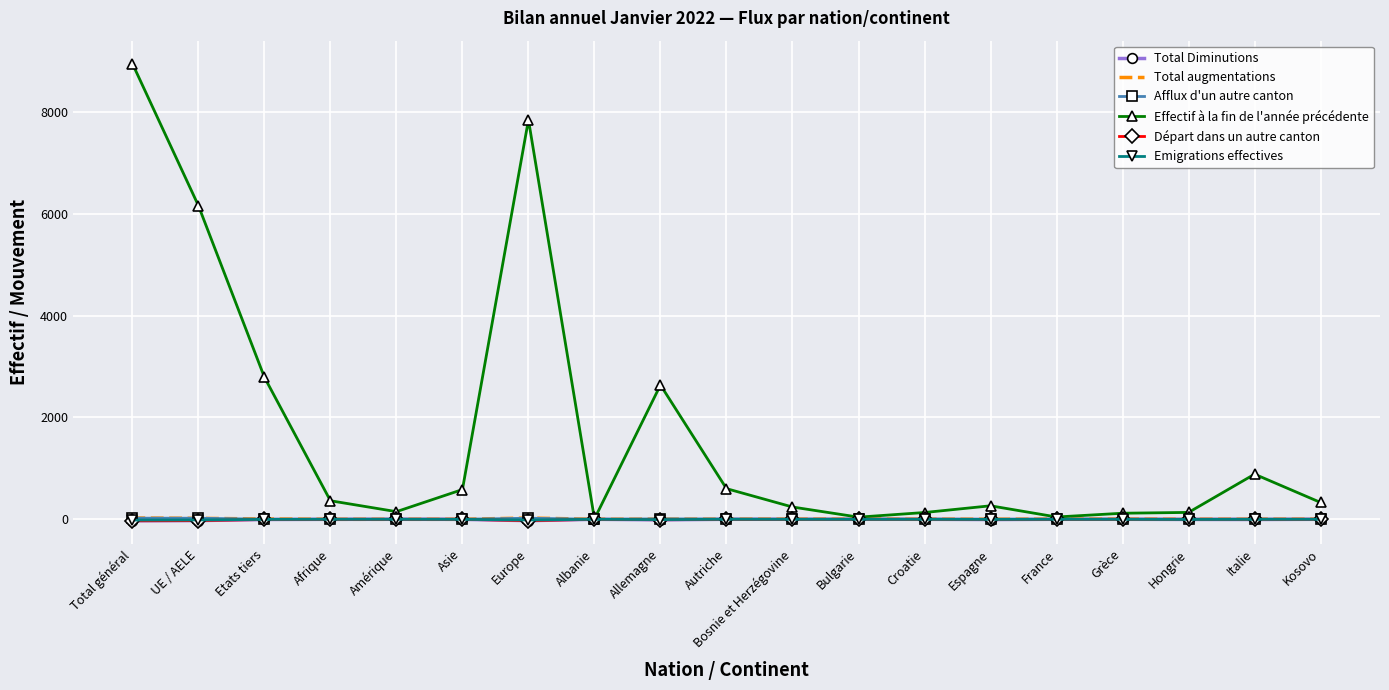

What is the sum of the Afflux d'un autre canton values at Autriche and Etats tiers?

5